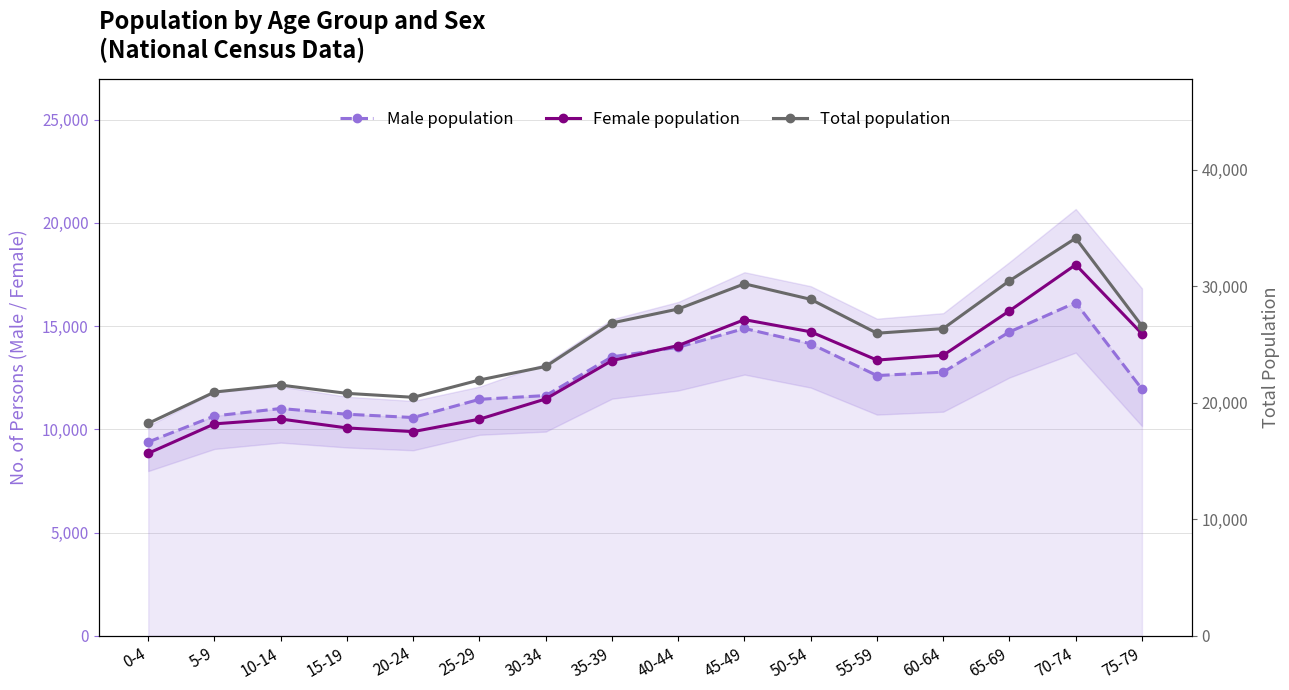

The value of Female population at 50-54 is 14724. True or false?

True